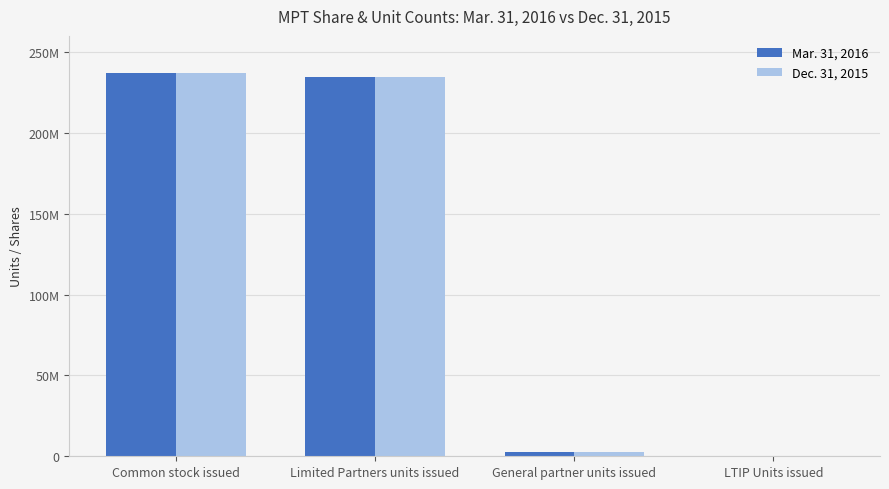

At how many categories does at least one series exceed 56748646?

2